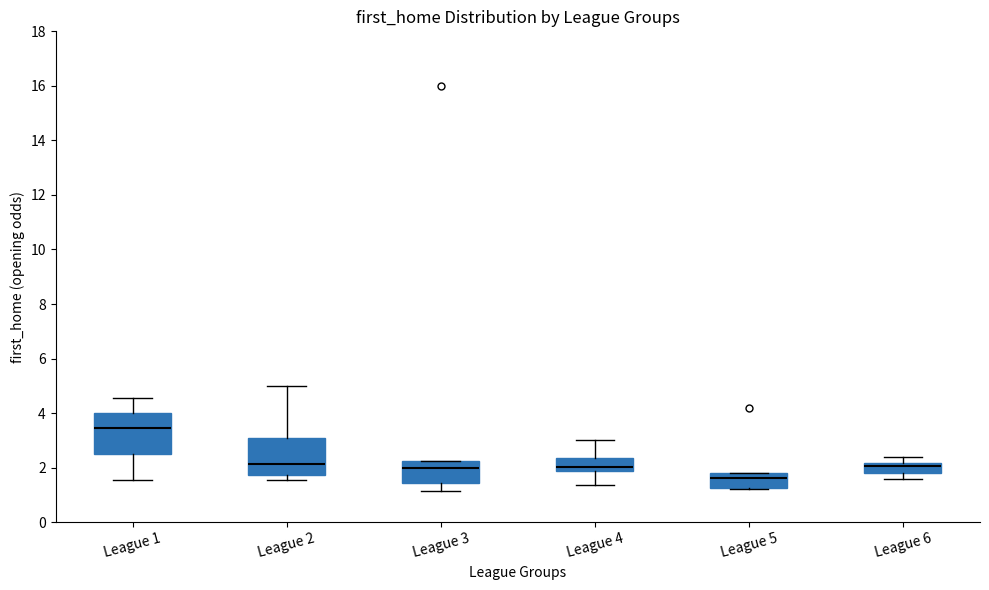

Reading left to right, transcribe this box plot: for each box, give where its median line is, the range the box spans, and where its two whiskers end, as read against the y-axis. The values are not printed on the chart, so give them approximately, as read against the axis.

League 1: median 3.4, box 2.4 to 4.0, whiskers 1.6 to 4.6
League 2: median 2.2, box 1.8 to 3.0, whiskers 1.6 to 5.0
League 3: median 2.0, box 1.4 to 2.2, whiskers 1.2 to 2.2
League 4: median 2.0, box 1.8 to 2.4, whiskers 1.4 to 3.0
League 5: median 1.6, box 1.2 to 1.8, whiskers 1.2 to 1.8
League 6: median 2.0, box 1.8 to 2.2, whiskers 1.6 to 2.4